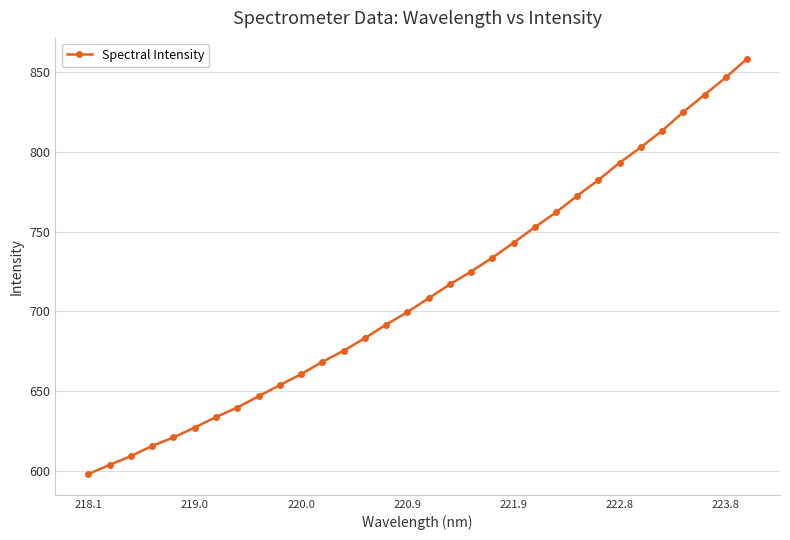

Is this an area chart (filled region under the line)?

No